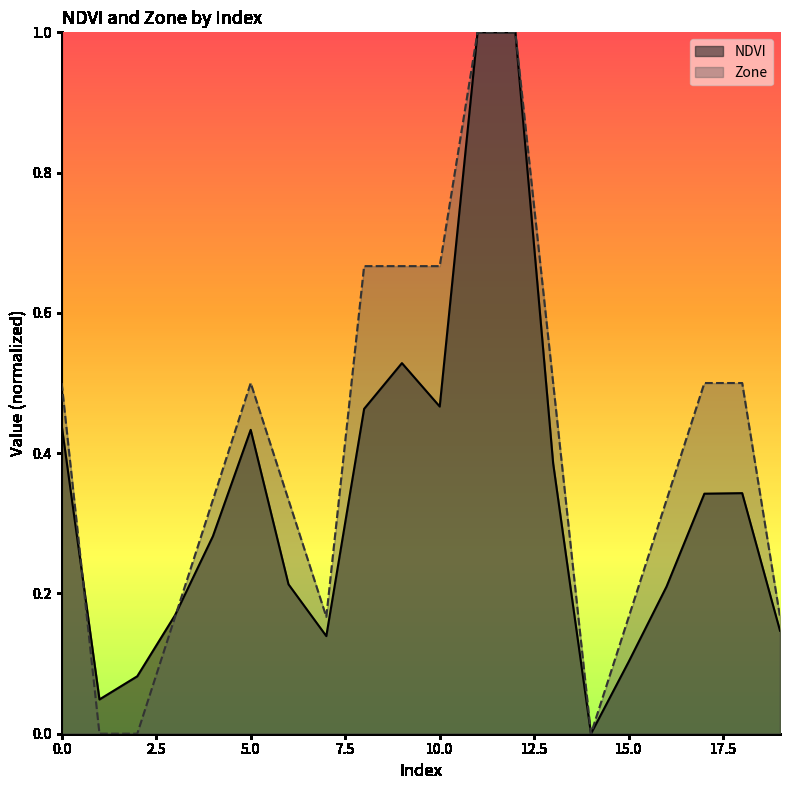

How many lines are shown in the chart?

2